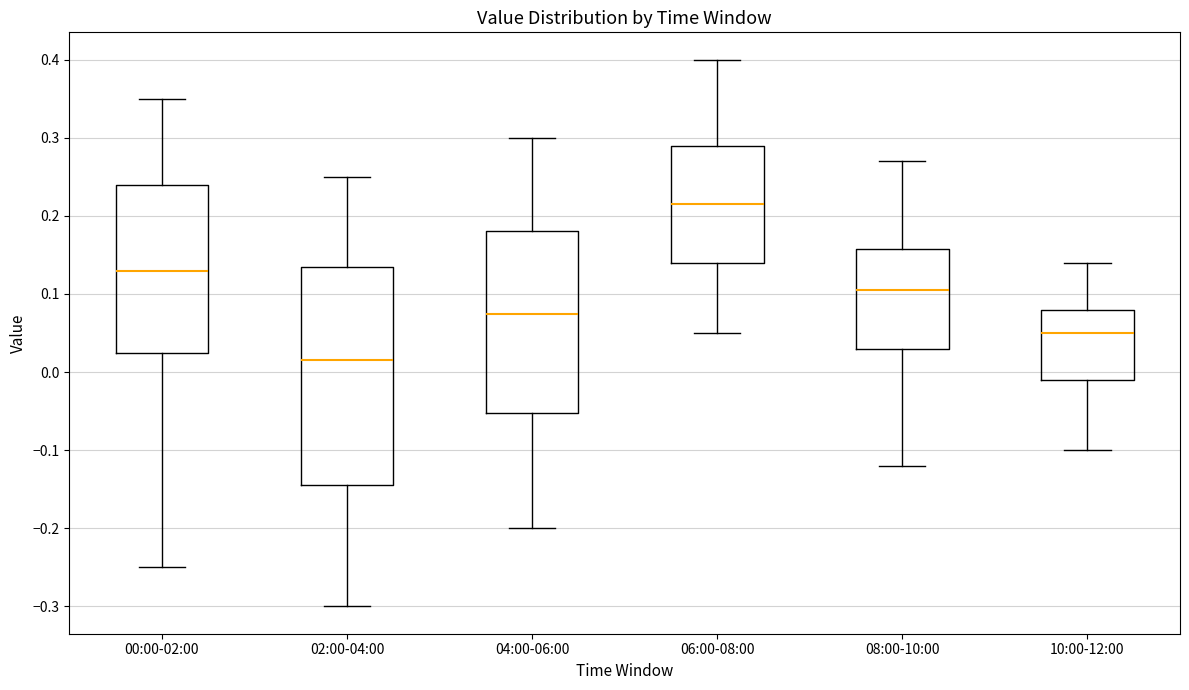

Reading left to right, read every box against the y-axis: the position of its median line, the range the box covers, and the ends of its whiskers. The values are not printed on the chart, so give them approximately, as read against the axis.

00:00-02:00: median 0.13, box 0.03 to 0.24, whiskers -0.25 to 0.35
02:00-04:00: median 0.02, box -0.14 to 0.14, whiskers -0.30 to 0.25
04:00-06:00: median 0.08, box -0.05 to 0.18, whiskers -0.20 to 0.30
06:00-08:00: median 0.22, box 0.14 to 0.29, whiskers 0.05 to 0.40
08:00-10:00: median 0.11, box 0.03 to 0.16, whiskers -0.12 to 0.27
10:00-12:00: median 0.05, box -0.01 to 0.08, whiskers -0.10 to 0.14